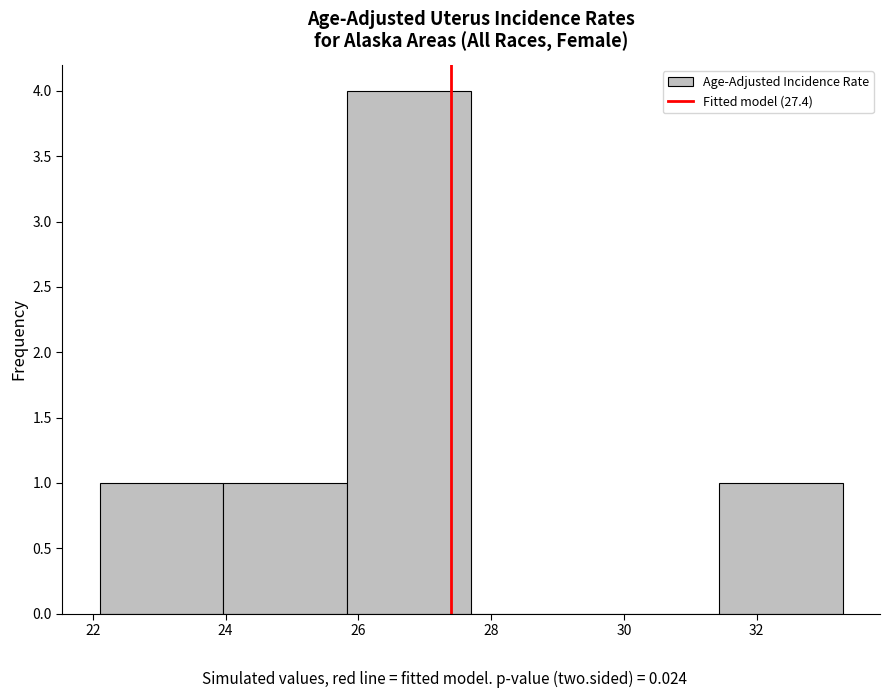

Reading left to right, transcribe this chart: for each bar, give the range it covers on the x-axis and its height. Neither the bar edges nor the heights are printed on the chart, so give them approximately, as read against the axes.

22.2 to 24.0: 1
24.0 to 25.8: 1
25.8 to 27.8: 4
27.8 to 29.6: 0
29.6 to 31.4: 0
31.4 to 33.4: 1